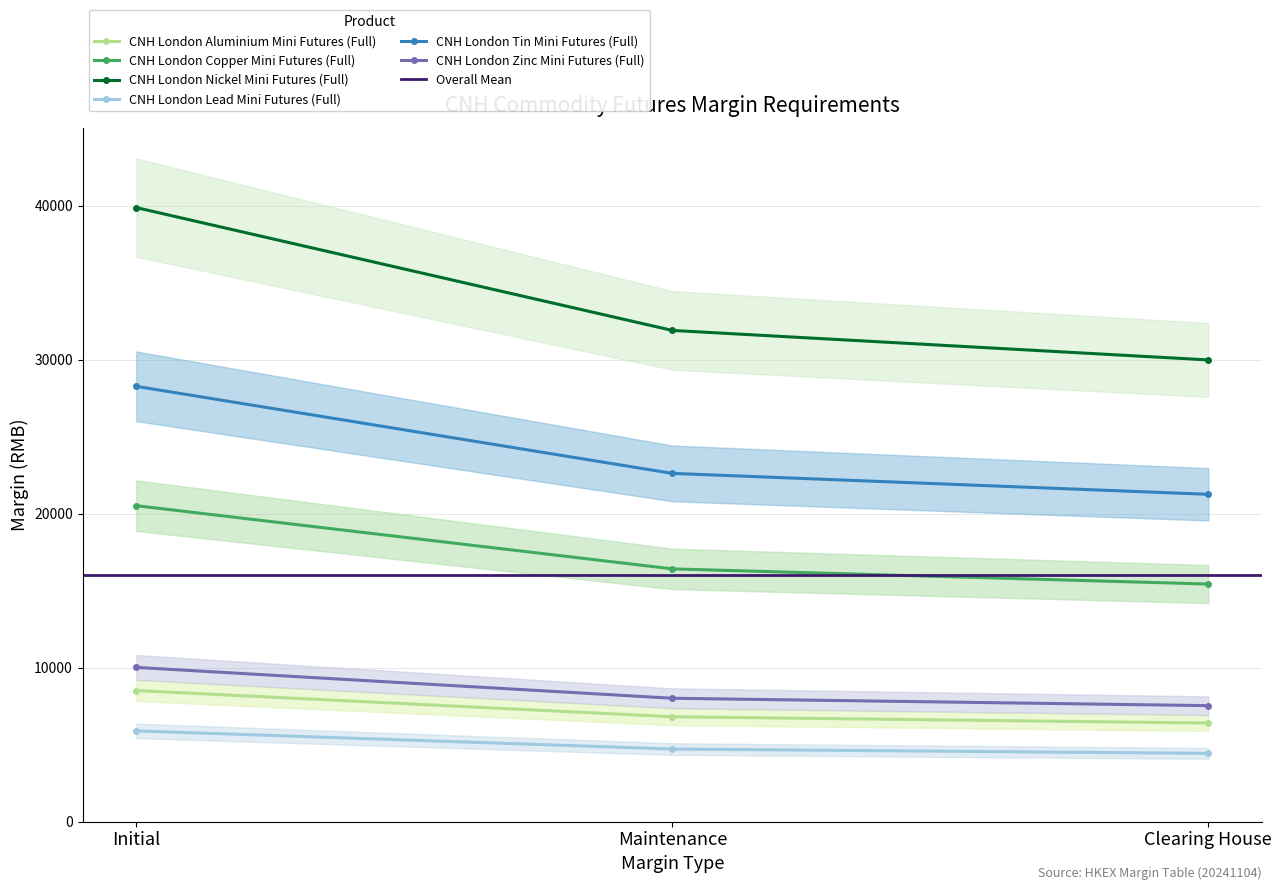

Reading left to right, what are all the values shown in this chart?

CNH London Aluminium Mini Futures (Full): 8512	6809	6400
CNH London Copper Mini Futures (Full): 20521	16416	15430
CNH London Nickel Mini Futures (Full): 39886	31908	29990
CNH London Lead Mini Futures (Full): 5891	4712	4430
CNH London Tin Mini Futures (Full): 28275	22620	21260
CNH London Zinc Mini Futures (Full): 10014	8011	7530